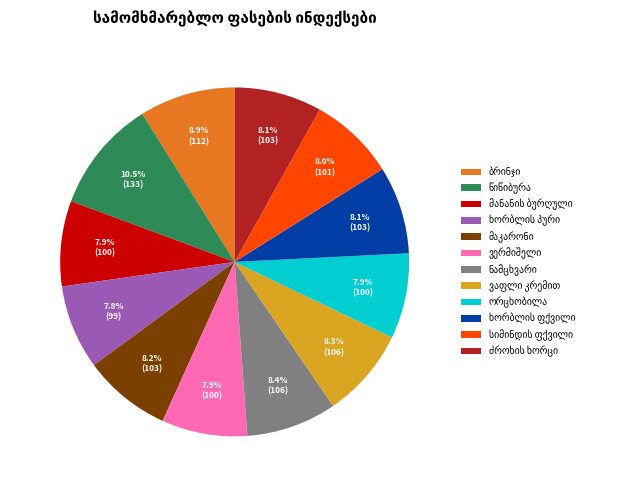

Is there a majority slice in this chart?

No